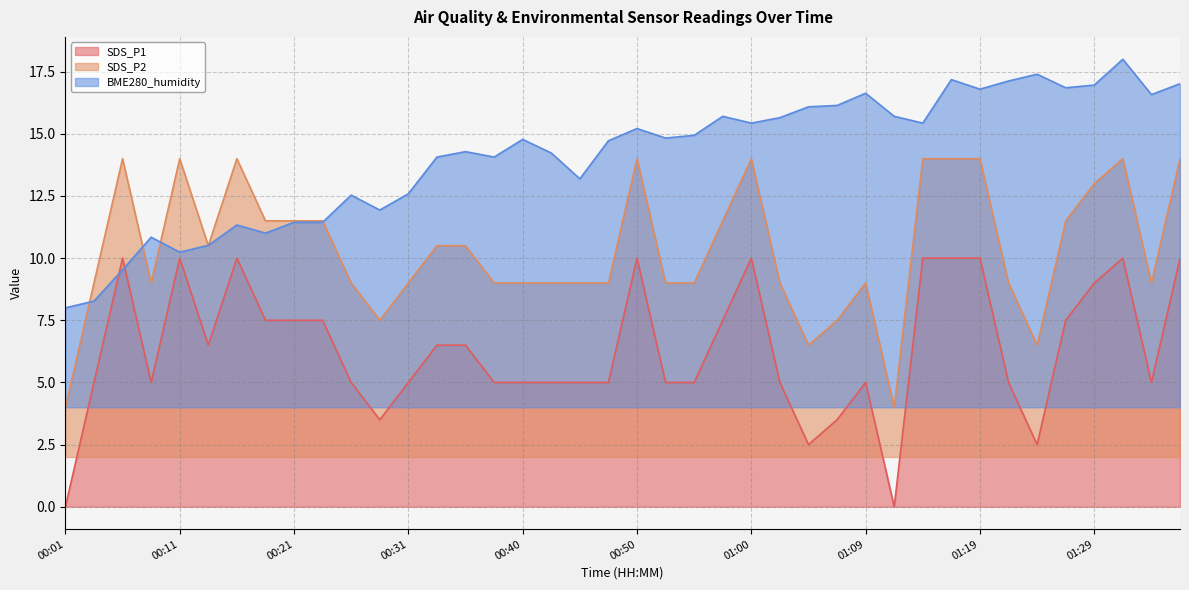

How many series are shown in this chart?

3